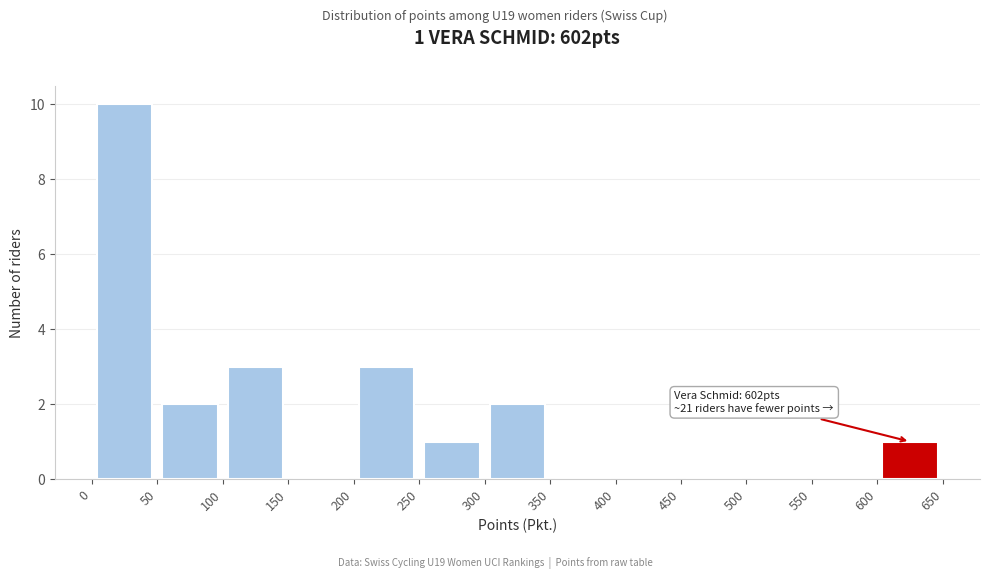

Which range on the x-axis has the tallest bar?

0 to 50